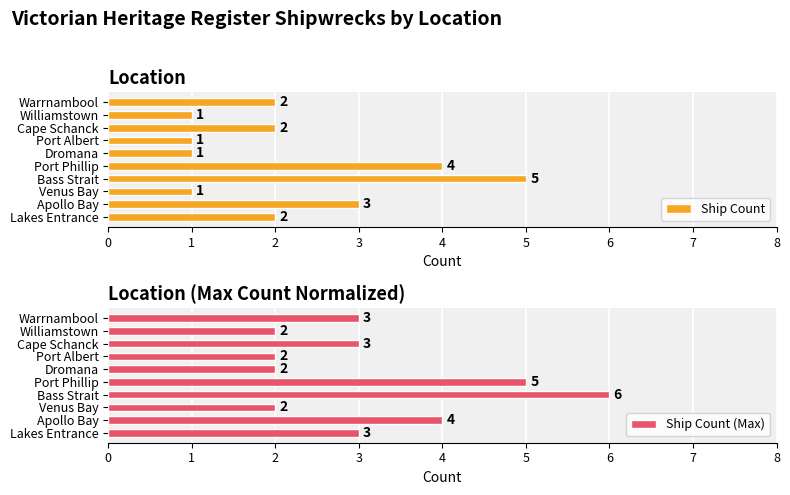

Where is Ship Count (Max) nearest to the value 4?

Apollo Bay